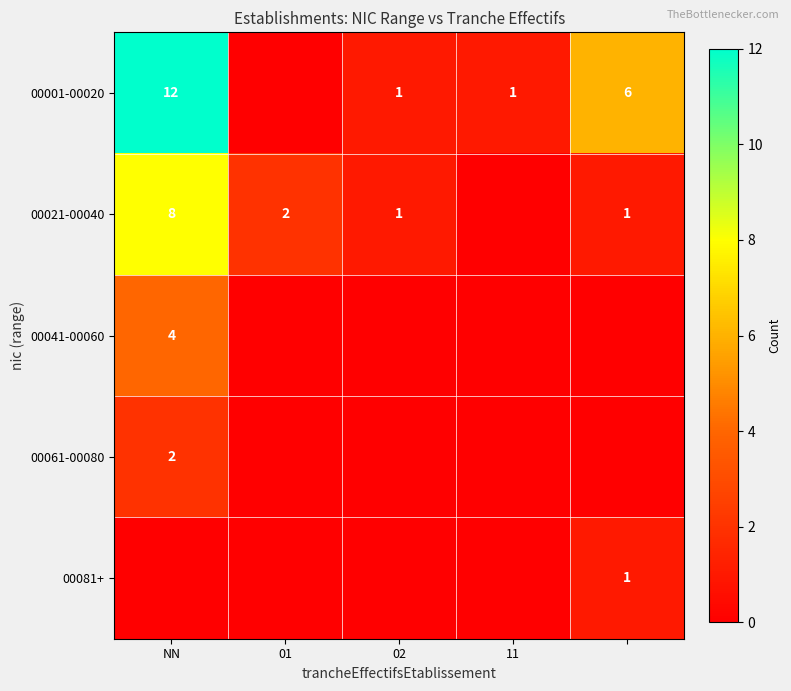

What is the difference between the second highest and minimum values in the 00001-00020 series?

6